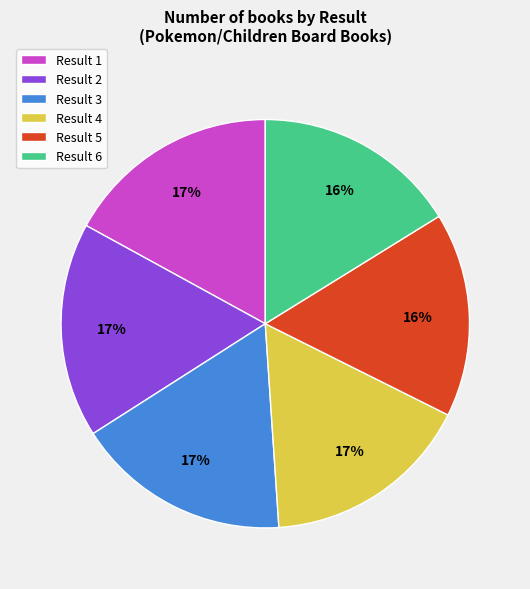

To the nearest percent, what is the difference between the largest and smallest slice percentages?

1%